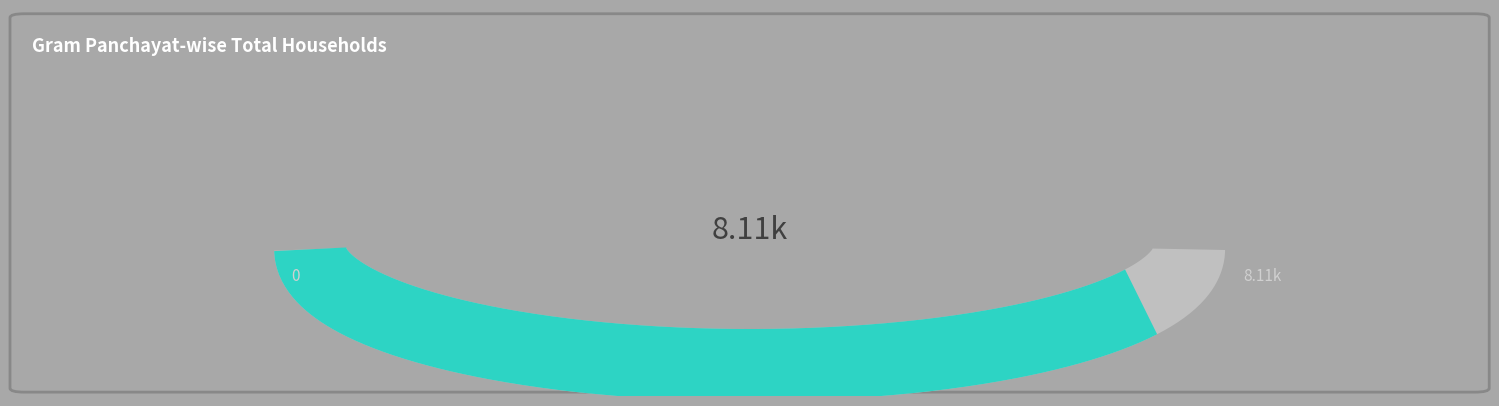

The Kesarpur slice represents 10% of the pie. True or false?

False